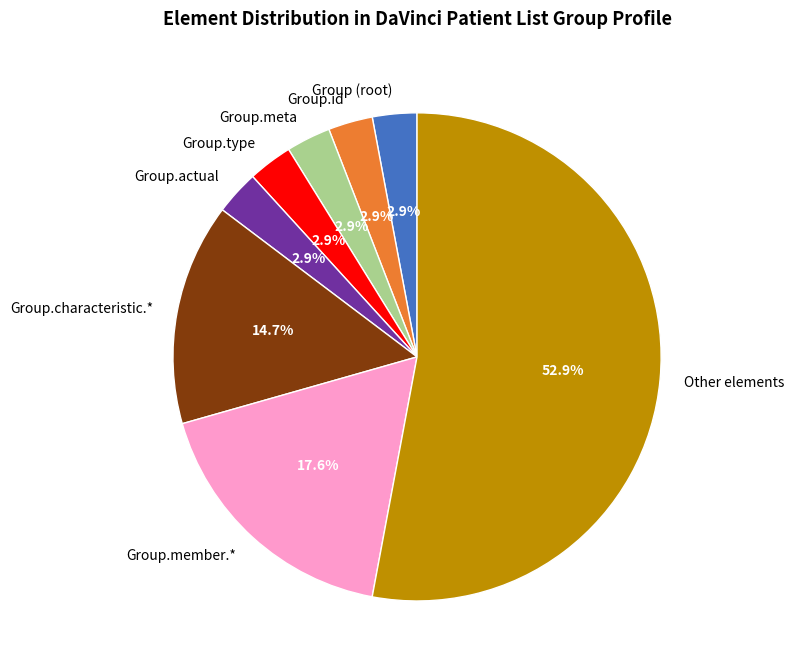

Does any single category account for the majority?

Yes